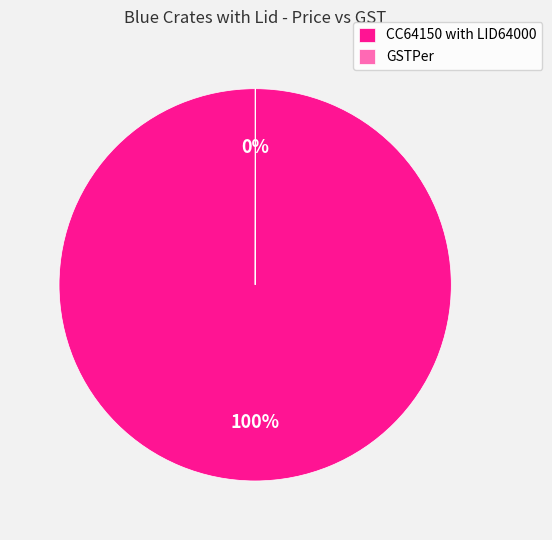

Which category has the biggest portion of the pie?

CC64150 with LID64000